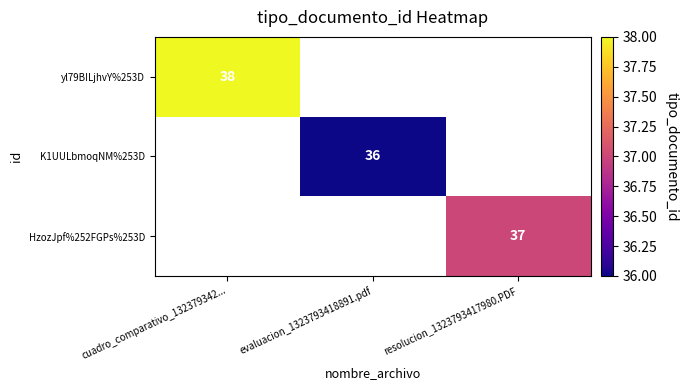

Is it true that yl79BILjhvY%253D equals 38 at cuadro_comparativo_132379342...?

True